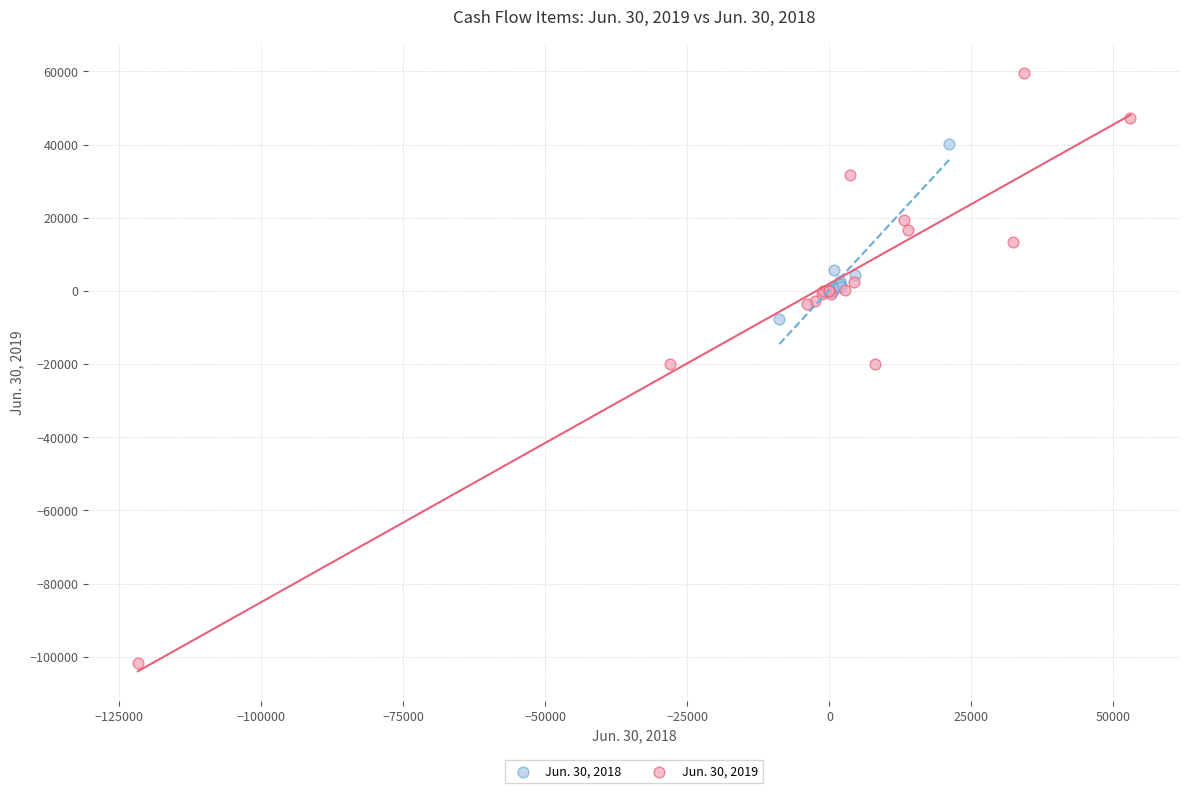

Which series contains the highest Y value?

Jun. 30, 2019